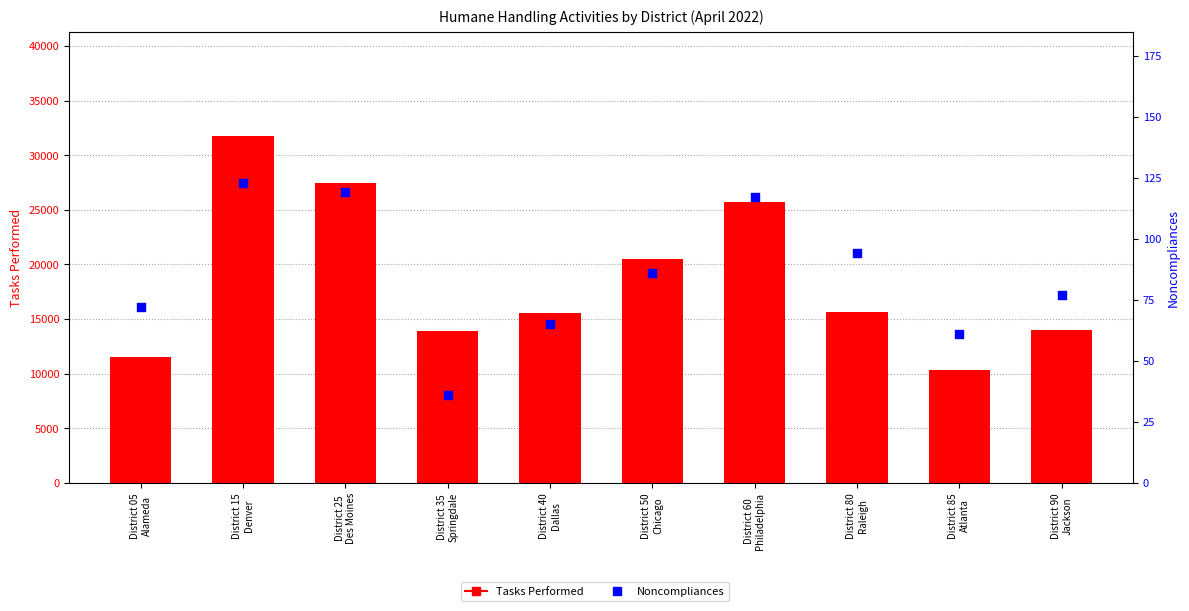

Which series has the widest spread of Y values?

Tasks Performed